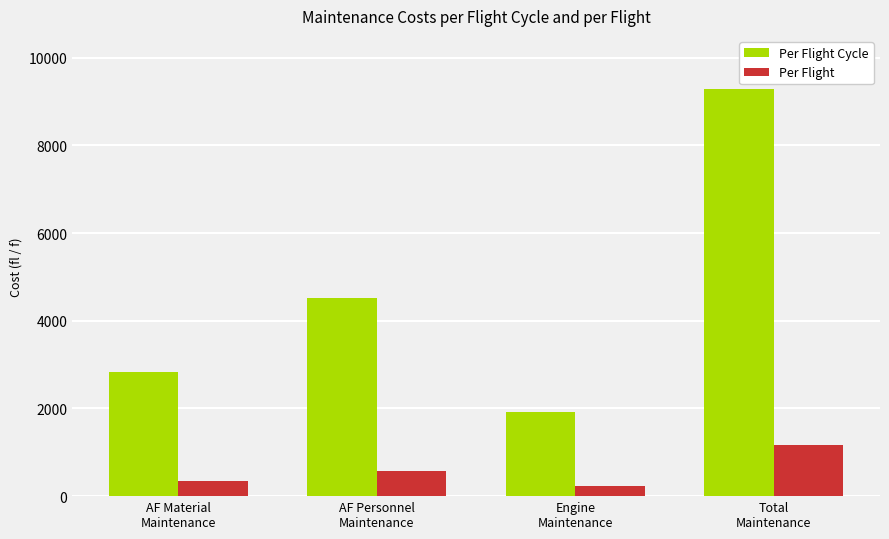

Reading left to right, transcribe all the data shown in this chart.

Per Flight Cycle: 2841.3	4525.8	1925.6	9292.7
Per Flight: 355.2	565.7	240.7	1161.6